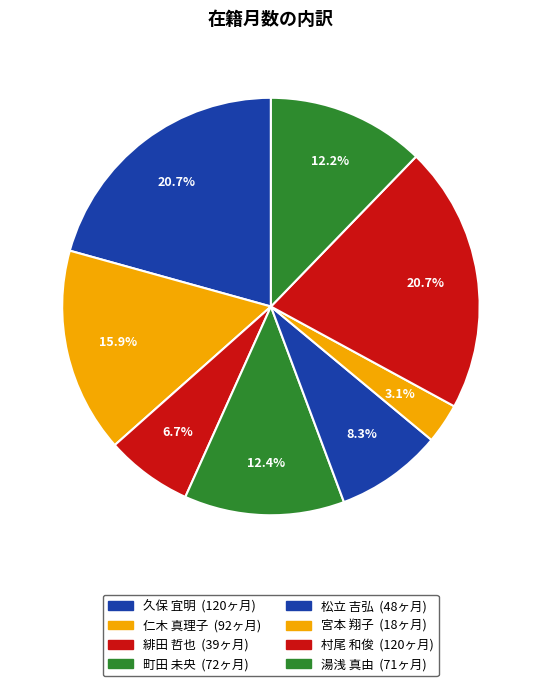

How many slices are in this pie chart?

8